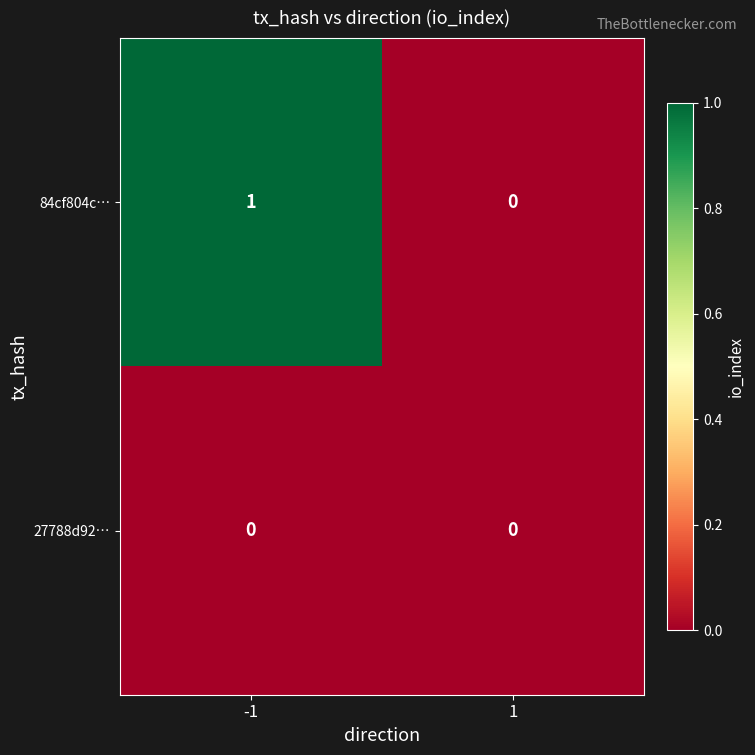

Which series has the widest spread of values?

84cf804c…